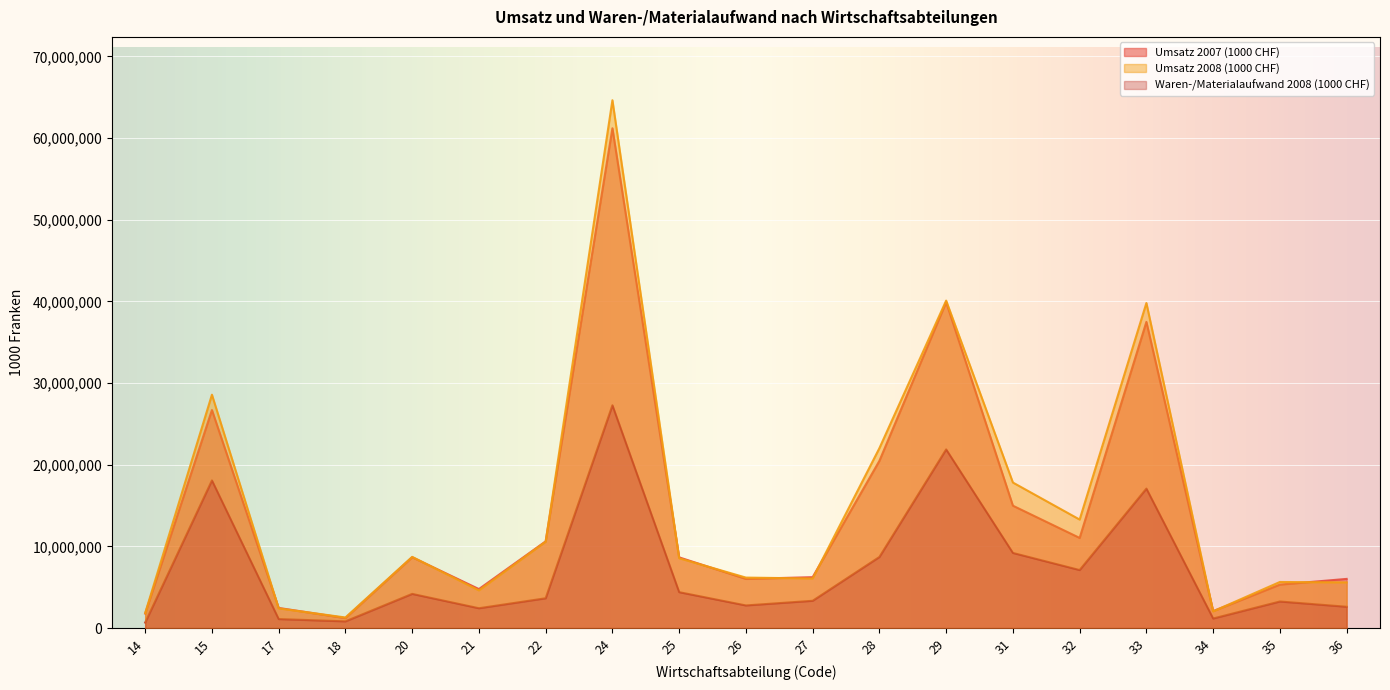

What value does the Umsatz 2008 (1000 CHF) series have at 26?

6185612